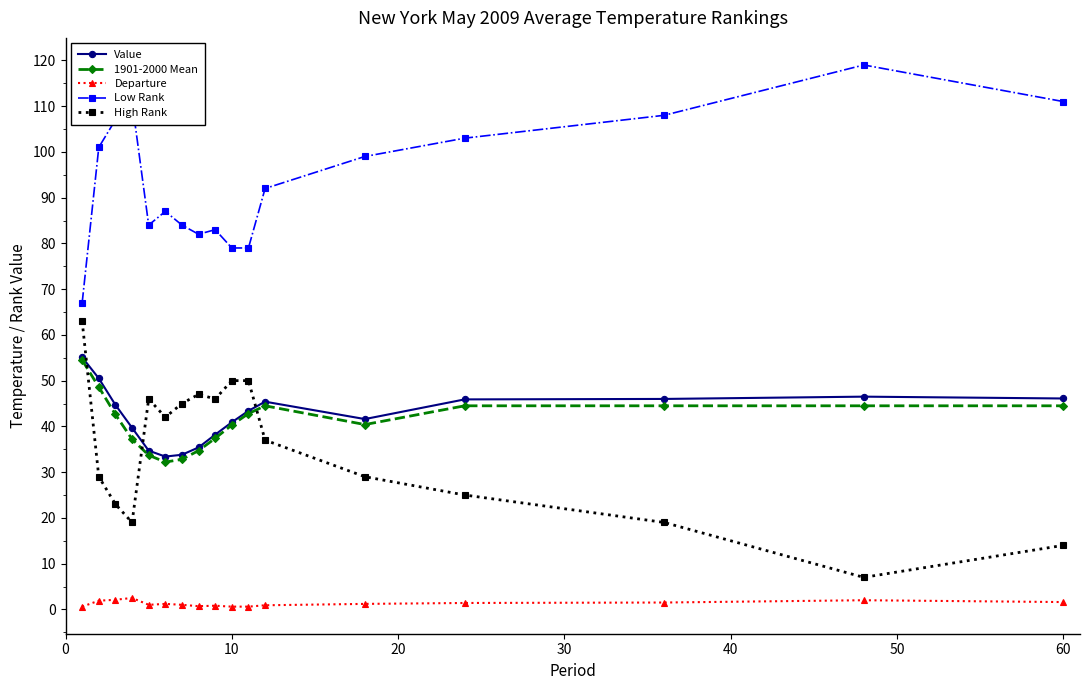

What is the value of the High Rank point at the 2nd from the left?

29.0